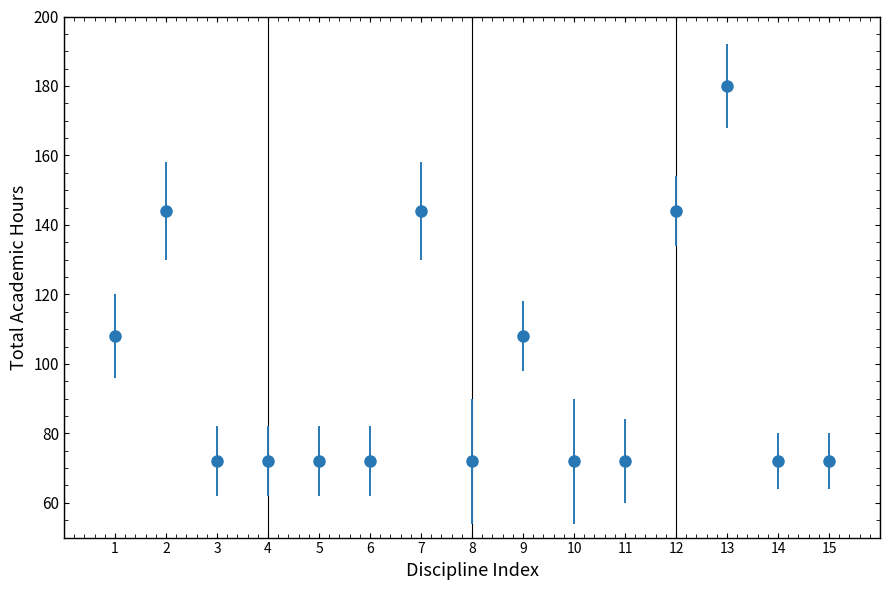

What is the ratio of the value at 7 to the value at 2?

1.0